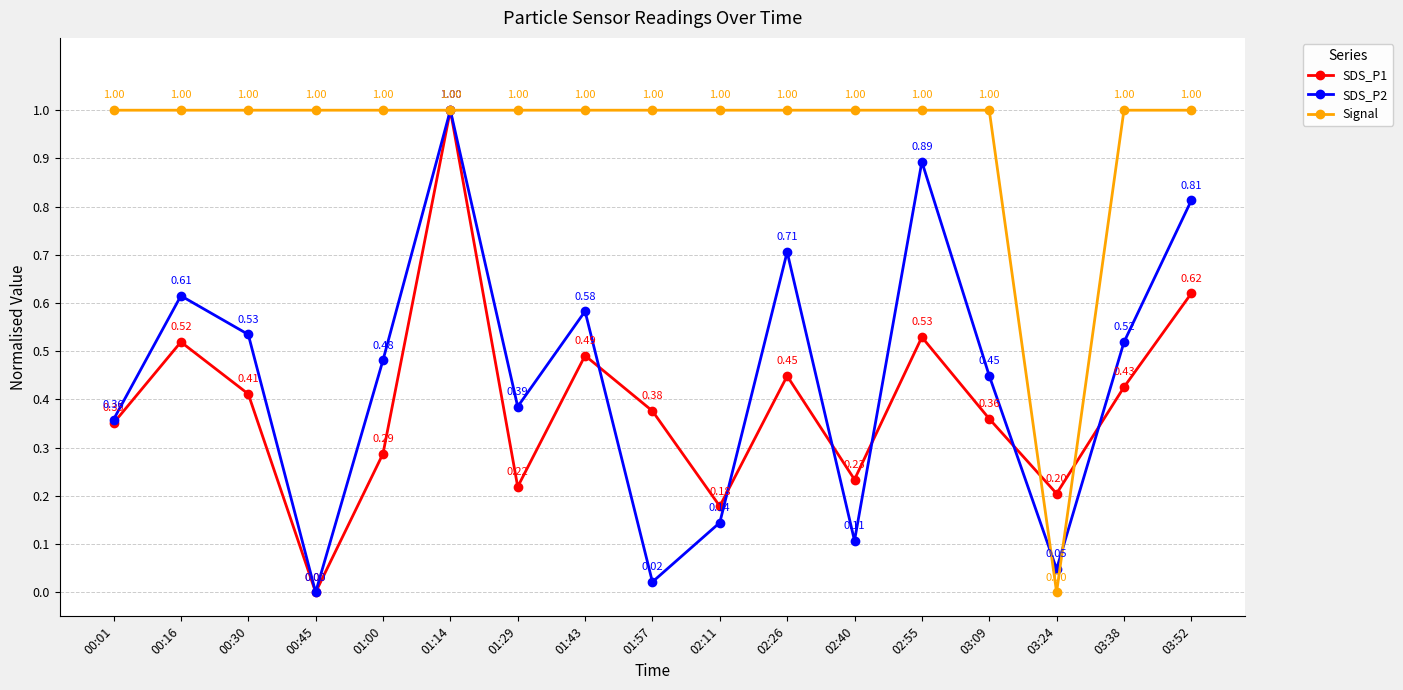

Which series changed the most between 00:01 and 00:16?

SDS_P2